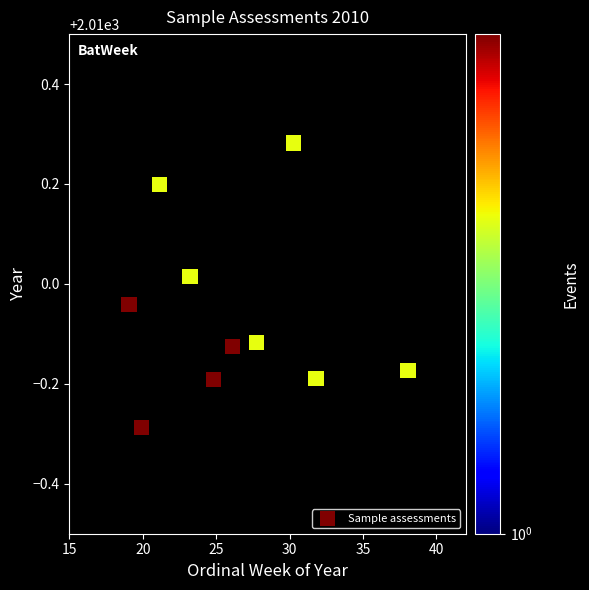

What is the range of X values (max minus min)?

19.0